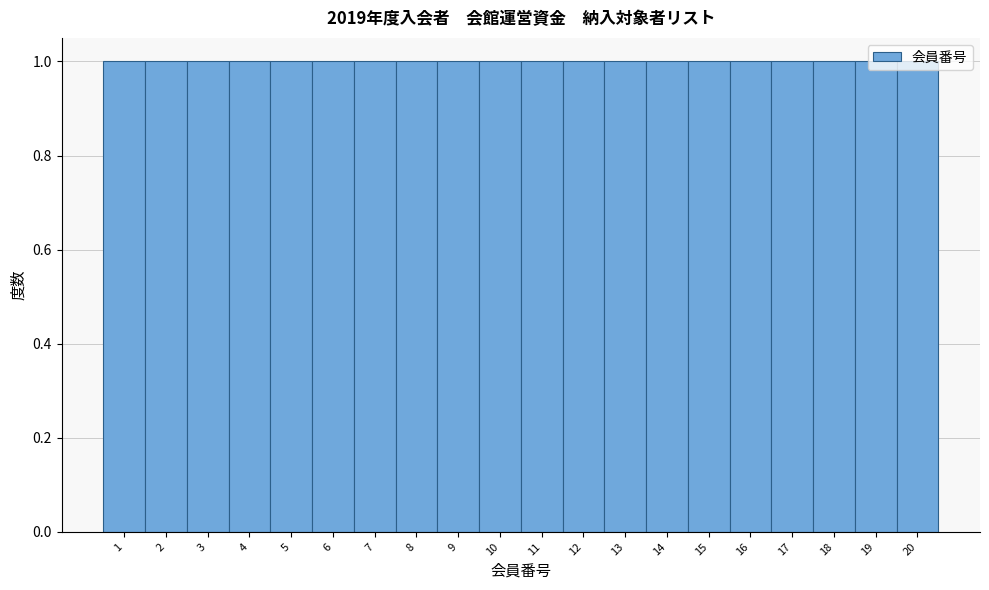

Reading left to right, transcribe this chart: for each bar, give the range it covers on the x-axis and its height. The values are not printed on the chart, so give them approximately, as read against the axis.

0.5 to 1.5: 1
1.5 to 2.5: 1
2.5 to 3.5: 1
3.5 to 4.5: 1
4.5 to 5.5: 1
5.5 to 6.5: 1
6.5 to 7.5: 1
7.5 to 8.5: 1
8.5 to 9.5: 1
9.5 to 10.5: 1
10.5 to 11.5: 1
11.5 to 12.5: 1
12.5 to 13.5: 1
13.5 to 14.5: 1
14.5 to 15.5: 1
15.5 to 16.5: 1
16.5 to 17.5: 1
17.5 to 18.5: 1
18.5 to 19.5: 1
19.5 to 20.5: 1